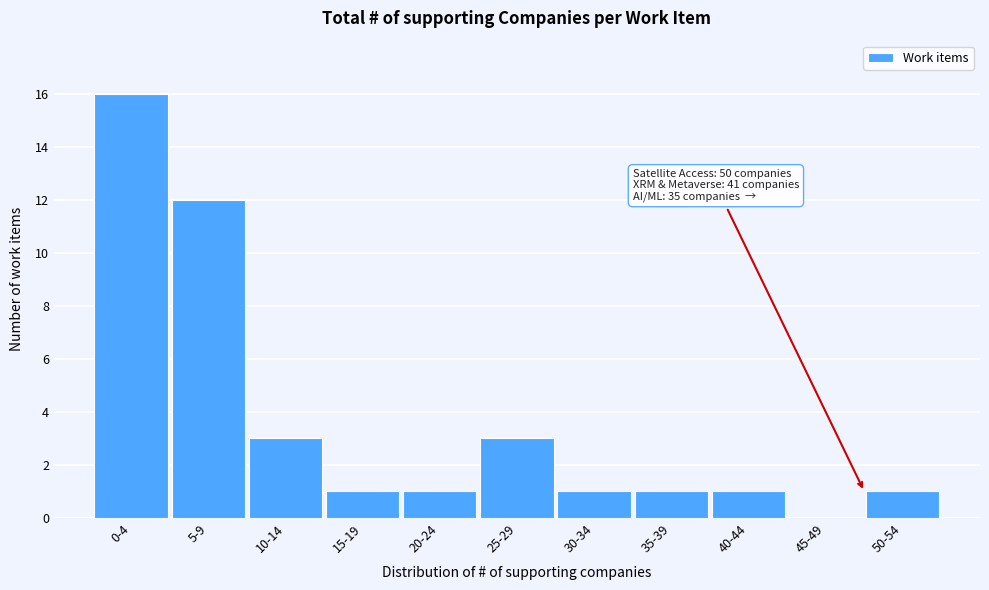

Reading right to left, extract all data points from this chart.

50-54=1	45-49=0	40-44=1	35-39=1	30-34=1	25-29=3	20-24=1	15-19=1	10-14=3	5-9=12	0-4=16